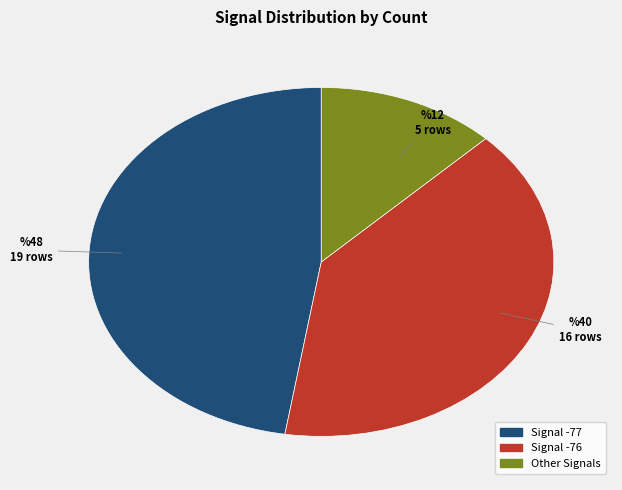

Is there any slice that represents more than half of the pie?

No